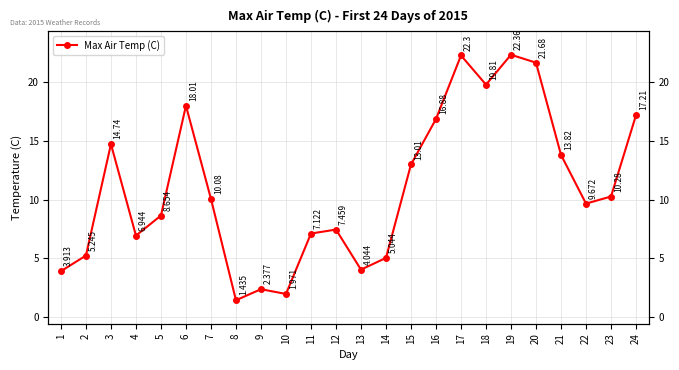

Which category has the lowest value across all series?

8